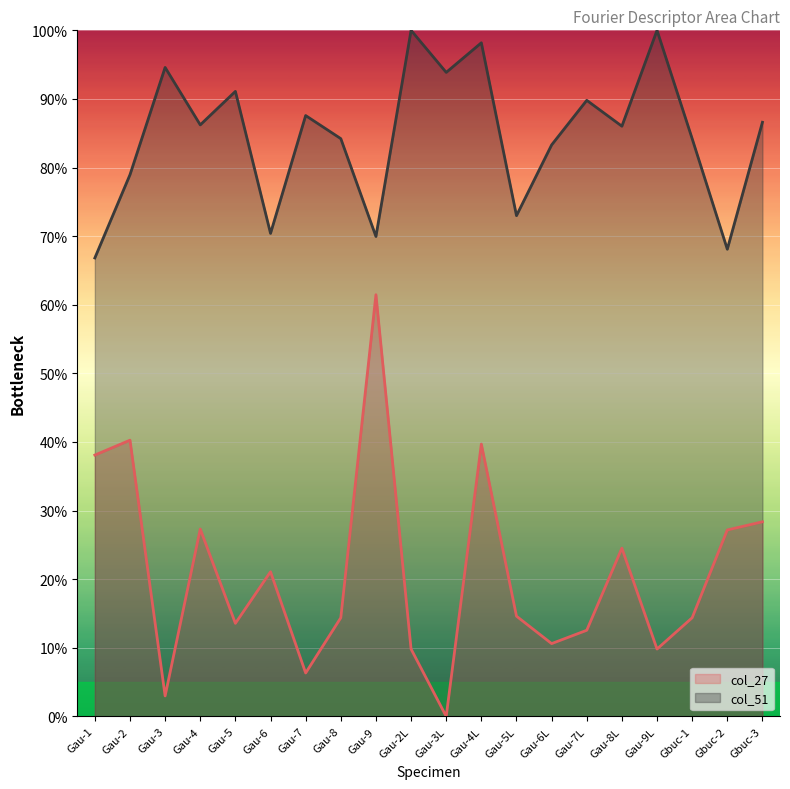

What is the difference between the maximum and second lowest values in the col_51 series?

31.9